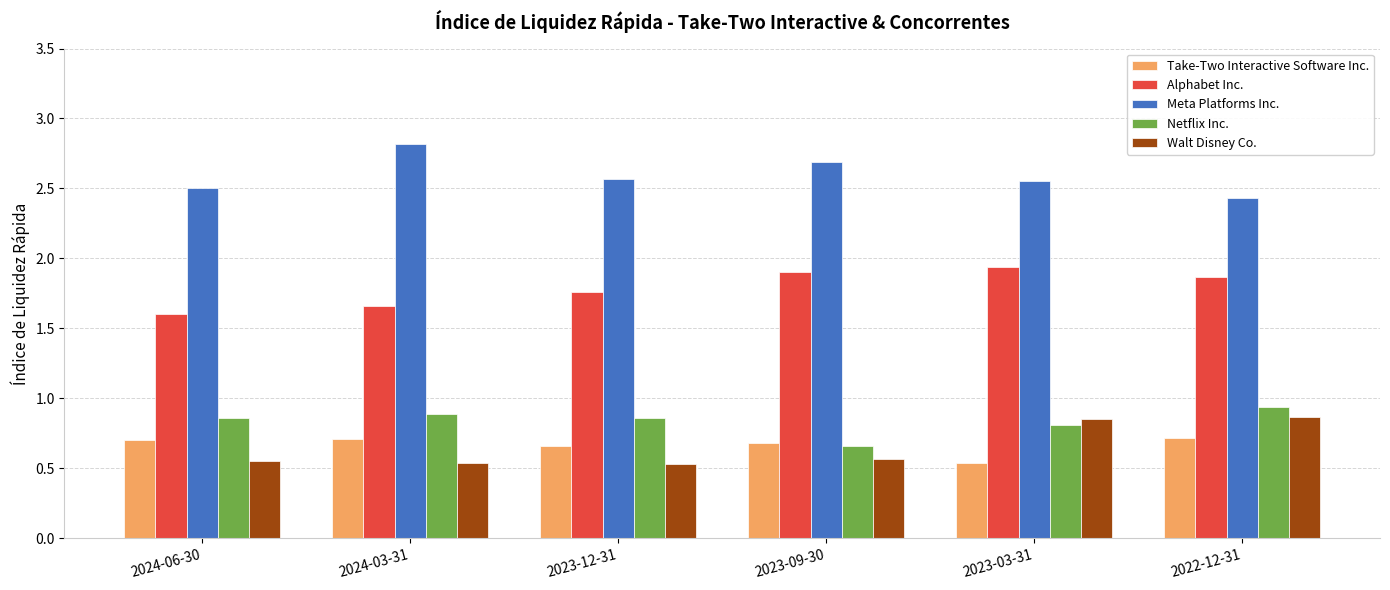

Is it true that Netflix Inc. equals 0.9 at 2024-03-31?

True